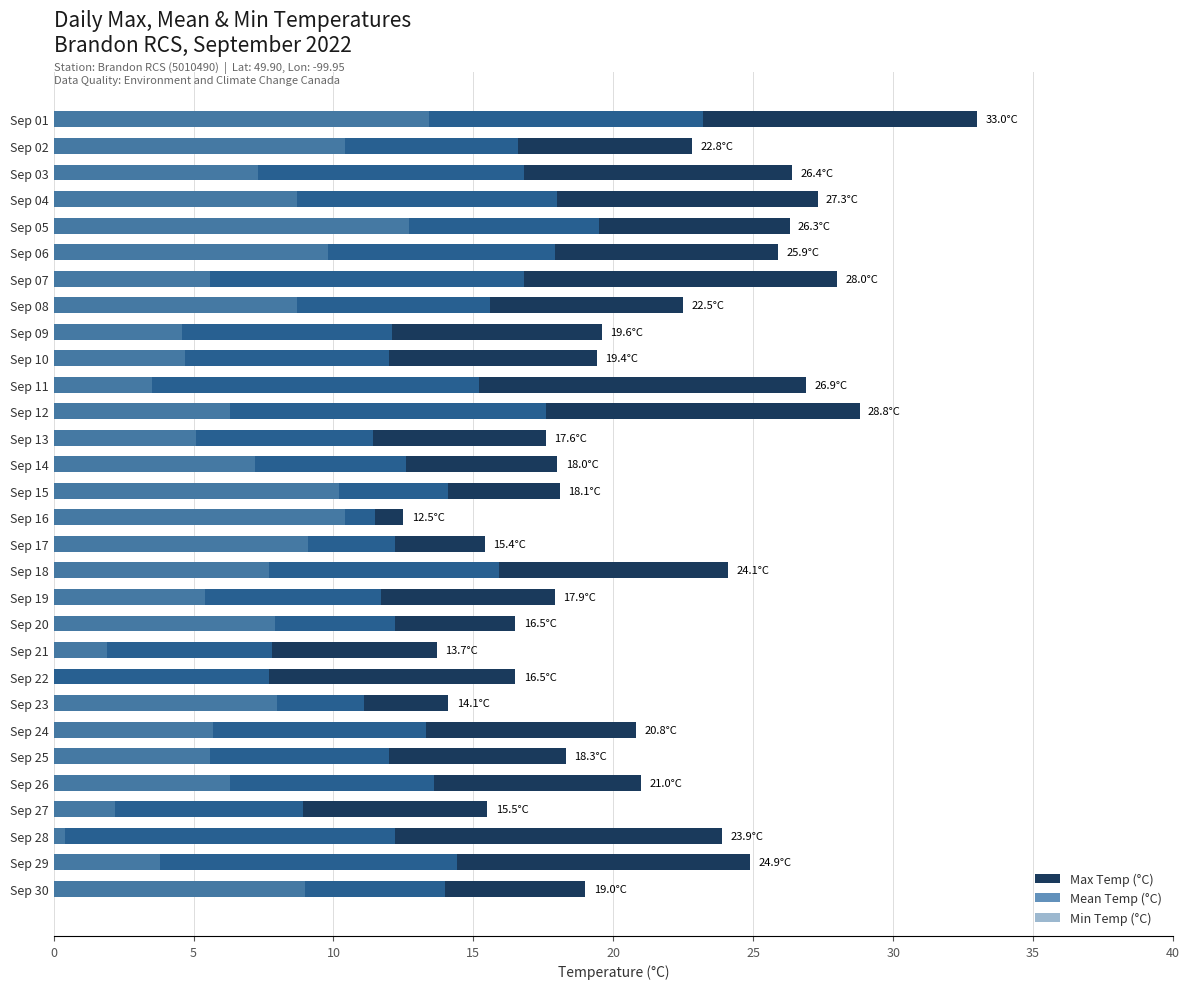

Between 35 and 15, which is larger?

15